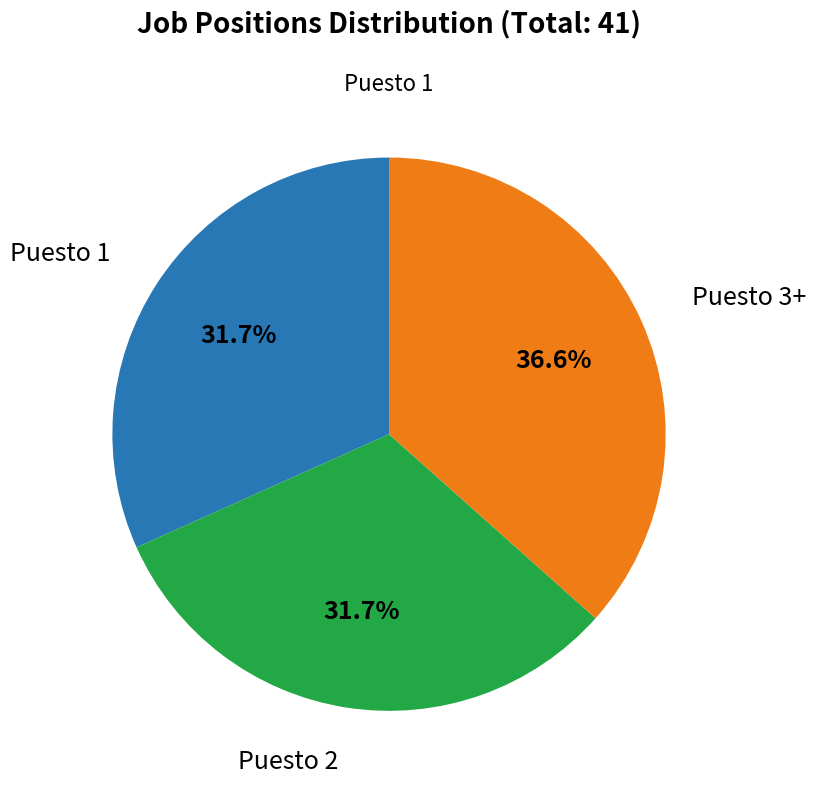

Does Puesto 2 represent more than half of the total?

No